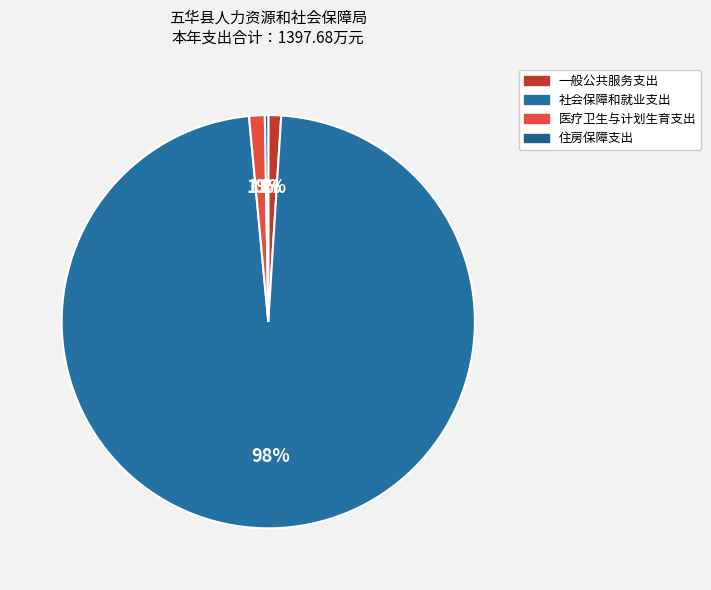

Which slice is the largest?

社会保障和就业支出